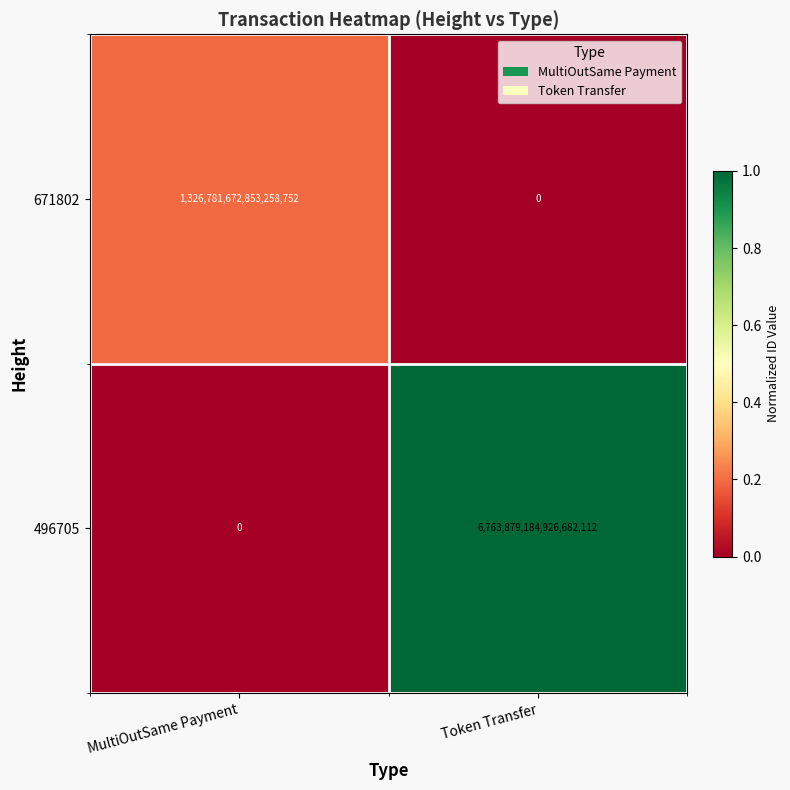

Which series has the largest total across all categories?

496705